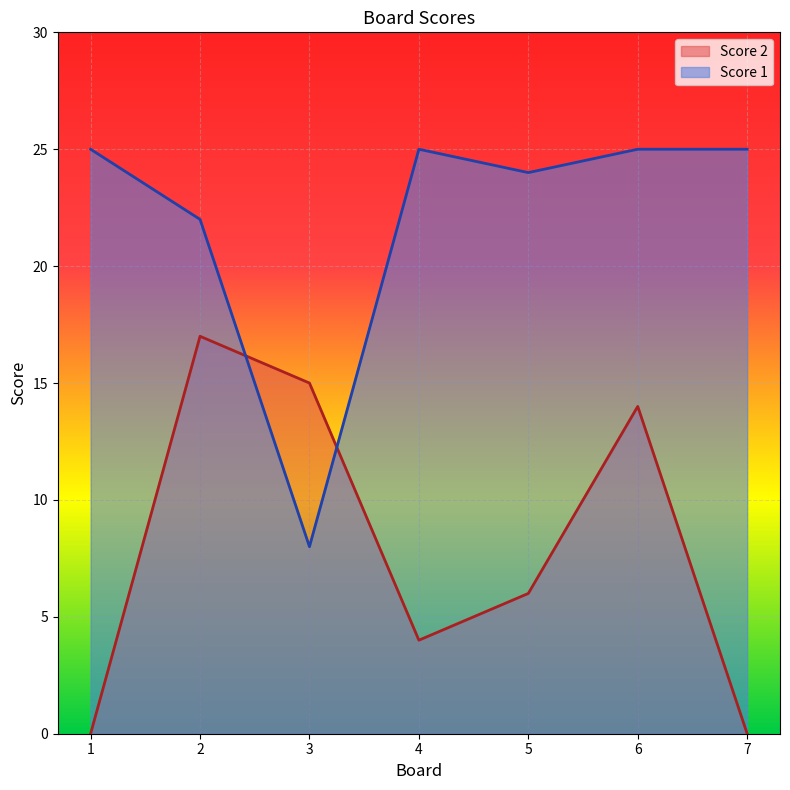

Reading left to right, transcribe all the data shown in this chart.

Score 2: 1=0	2=17	3=15	4=4	5=6	6=14	7=0
Score 1: 1=25	2=22	3=8	4=25	5=24	6=25	7=25